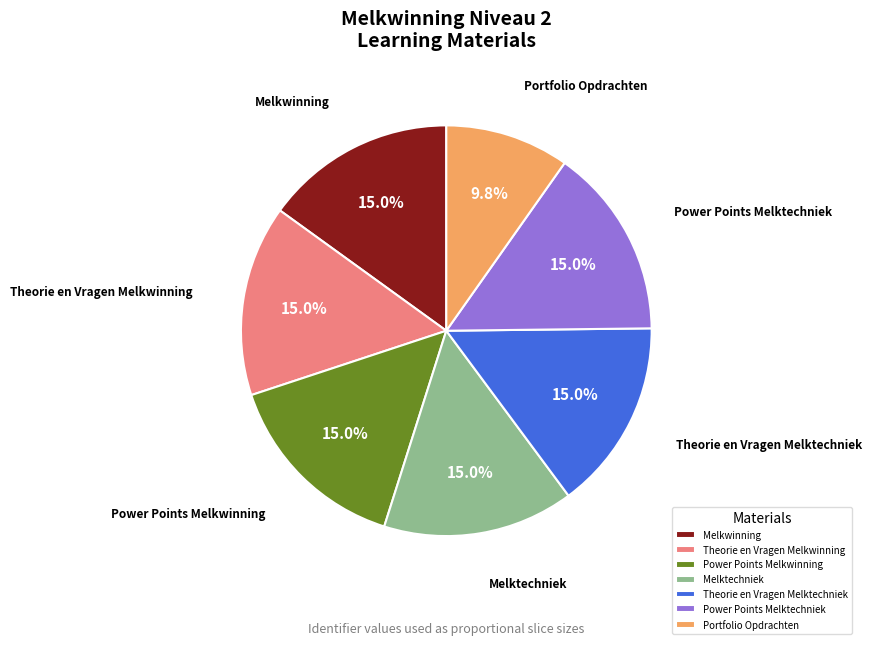

Which category has the smallest portion of the pie?

Portfolio Opdrachten